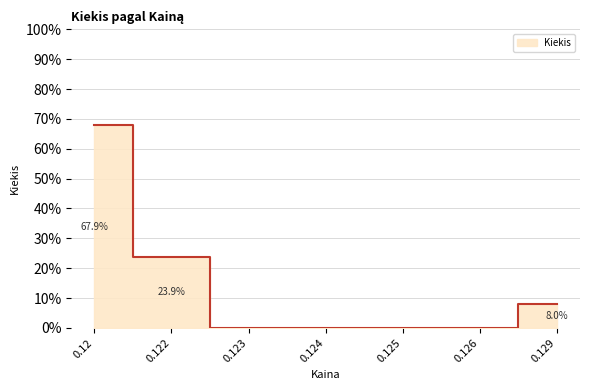

List the labels in order of value, smallest first.

0.123, 0.124, 0.125, 0.126, 0.129, 0.122, 0.12